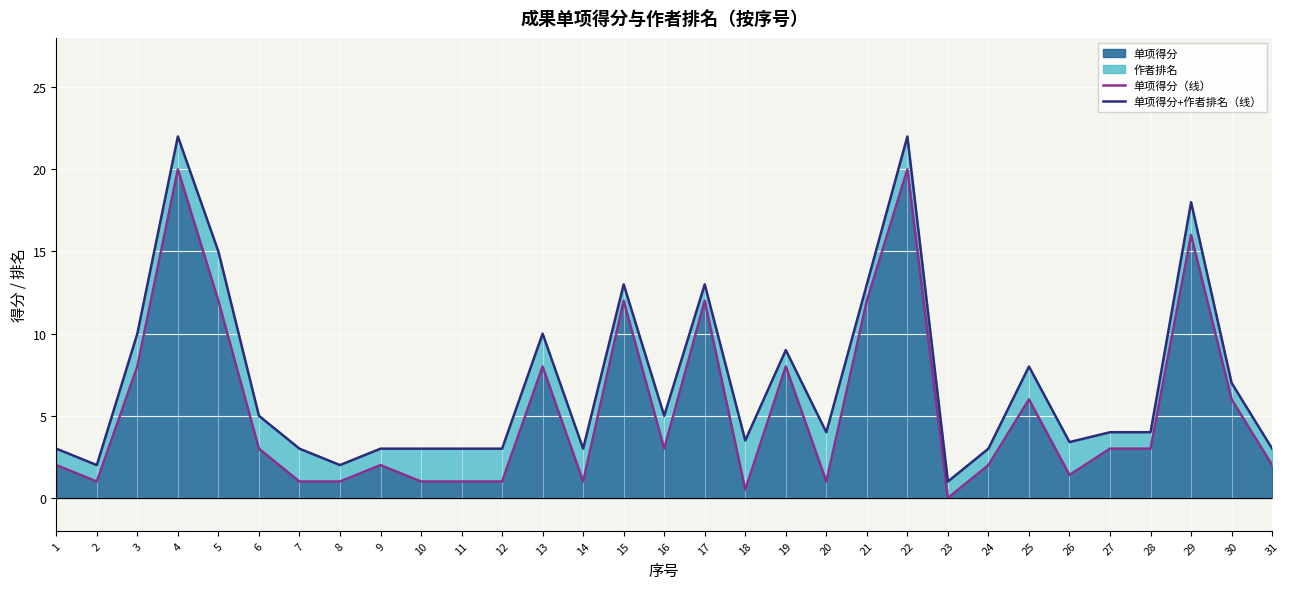

What is the difference between the 单项得分+作者排名（线） values at 25 and 27?

4.0